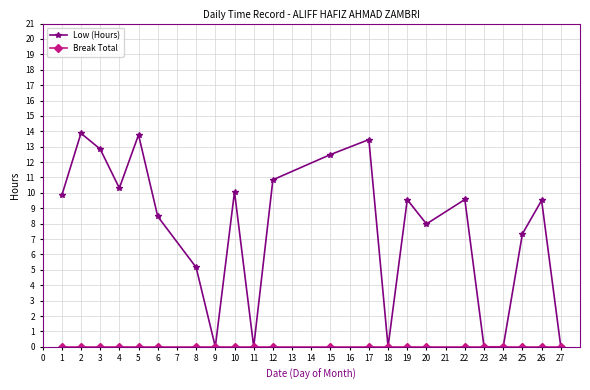

Is this an area chart (filled region under the line)?

No